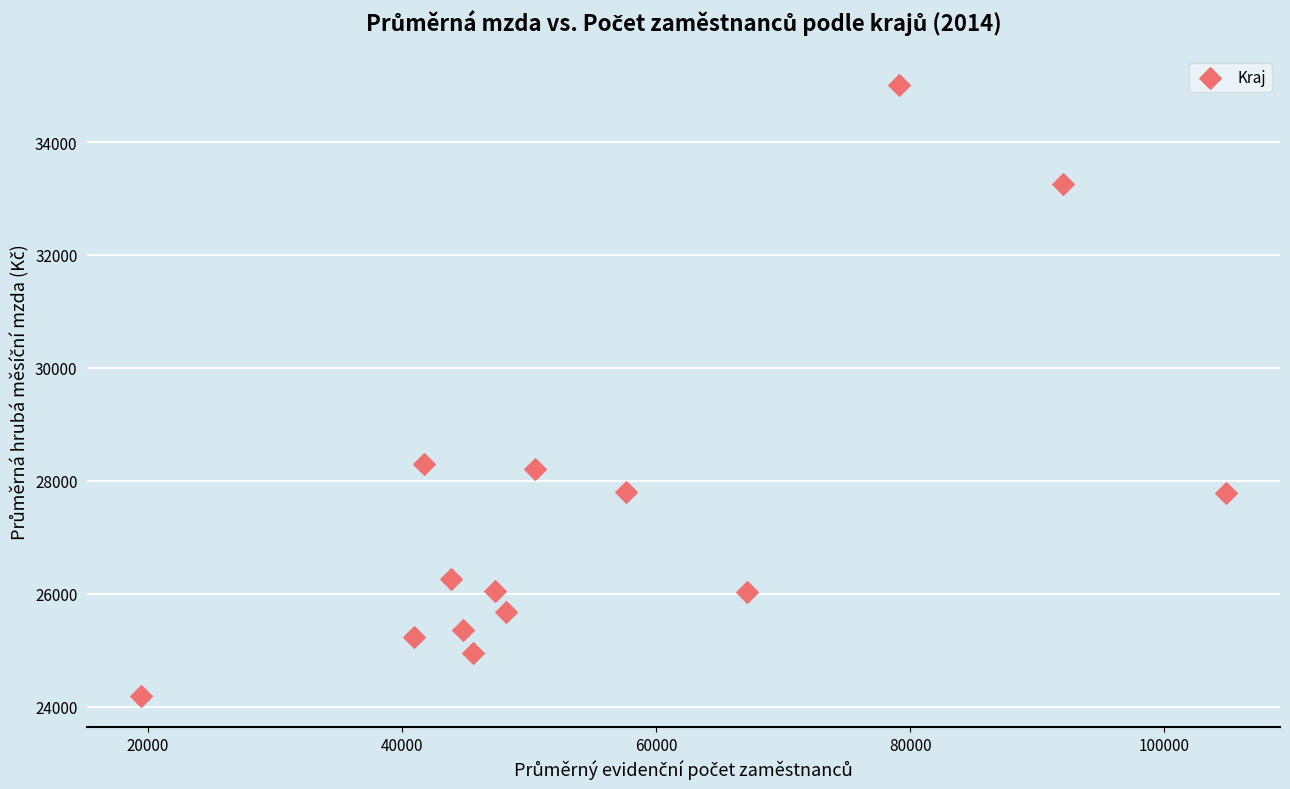

What is the range of X values (max minus min)?

85382